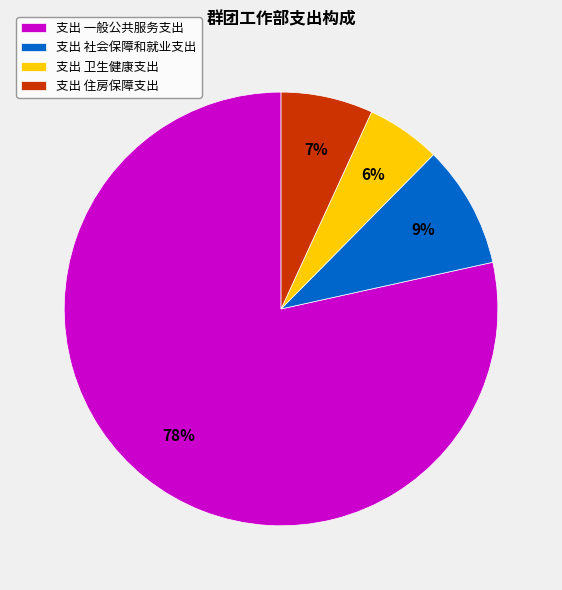

How many slices are in this pie chart?

4